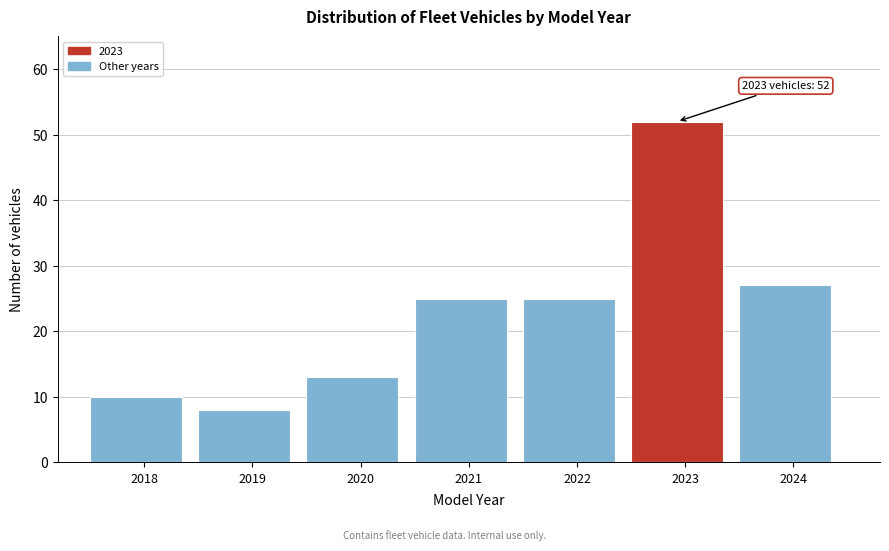

Reading left to right, what are all the values shown in this chart?

10	8	13	25	25	52	27